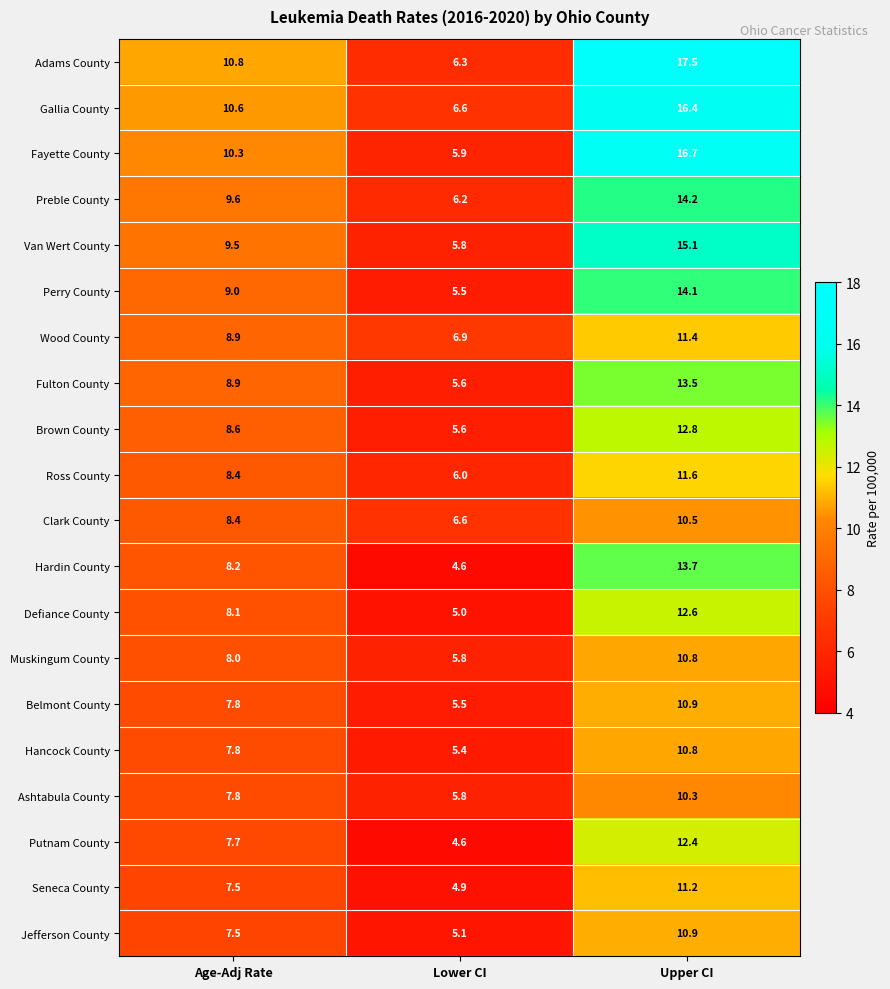

What is the sum of the Seneca County values at Upper CI and Age-Adj Rate?

18.7